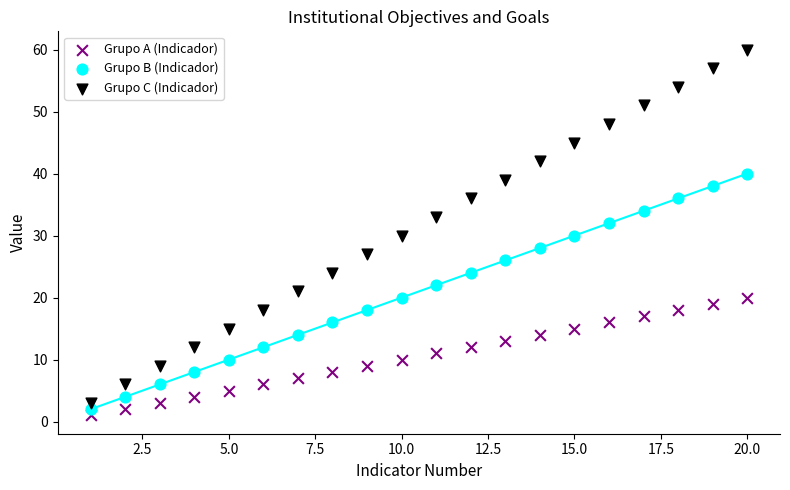

Which series has the widest spread of Y values?

Grupo C (Indicador)